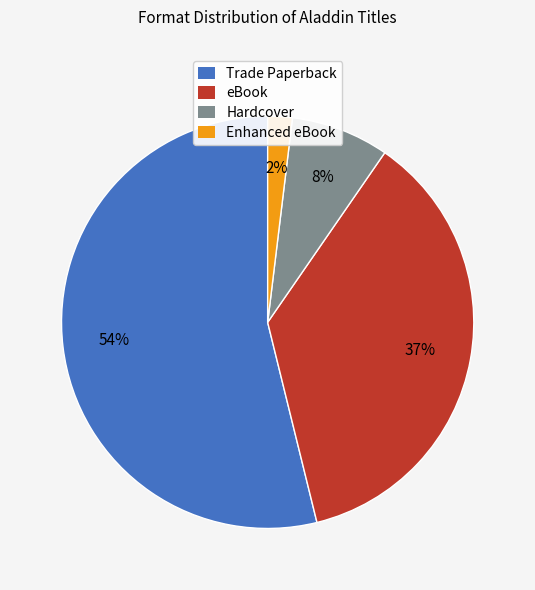

Does any single category account for the majority?

Yes